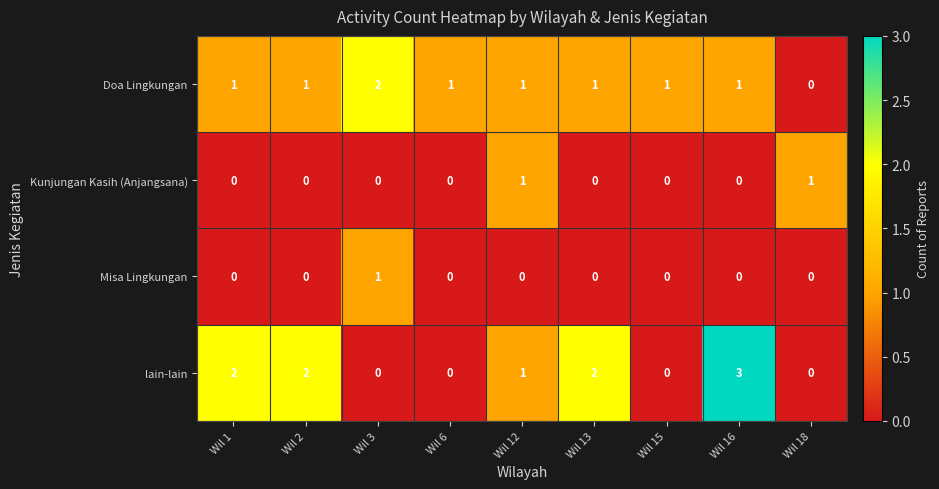

Which series changed the most between Wil 2 and Wil 16?

lain-lain